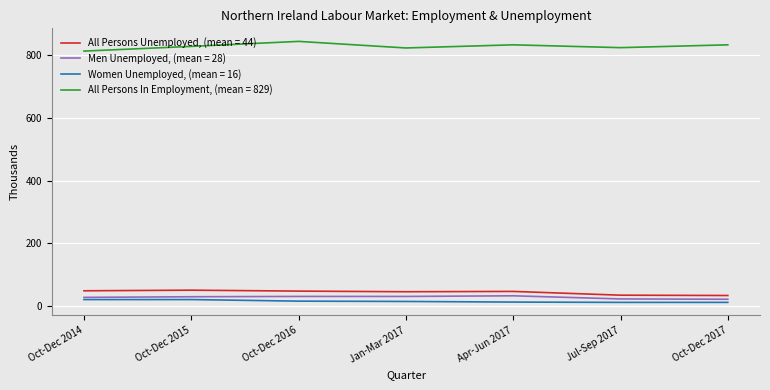

What is the maximum value shown in the chart?

845